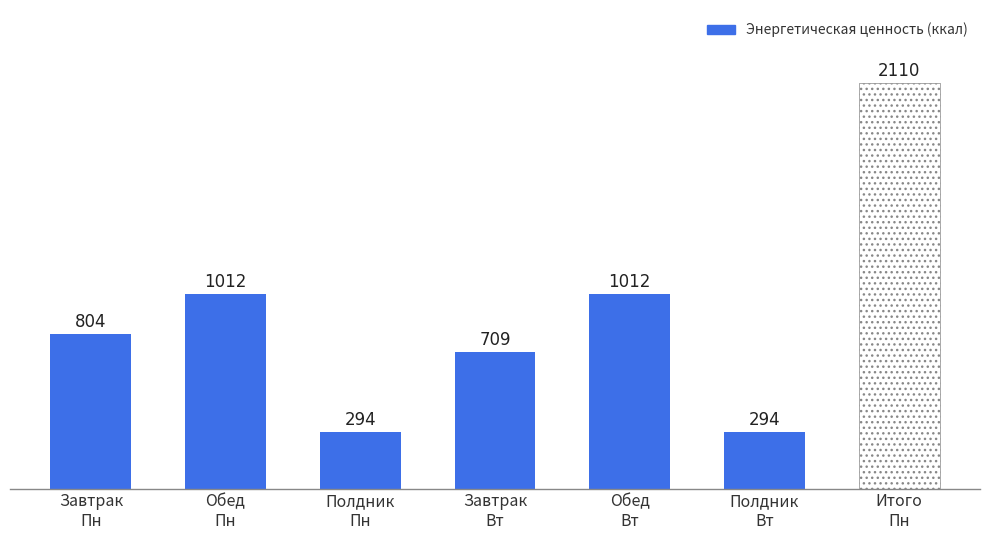

What is the difference between the second highest and second lowest values?

718.3